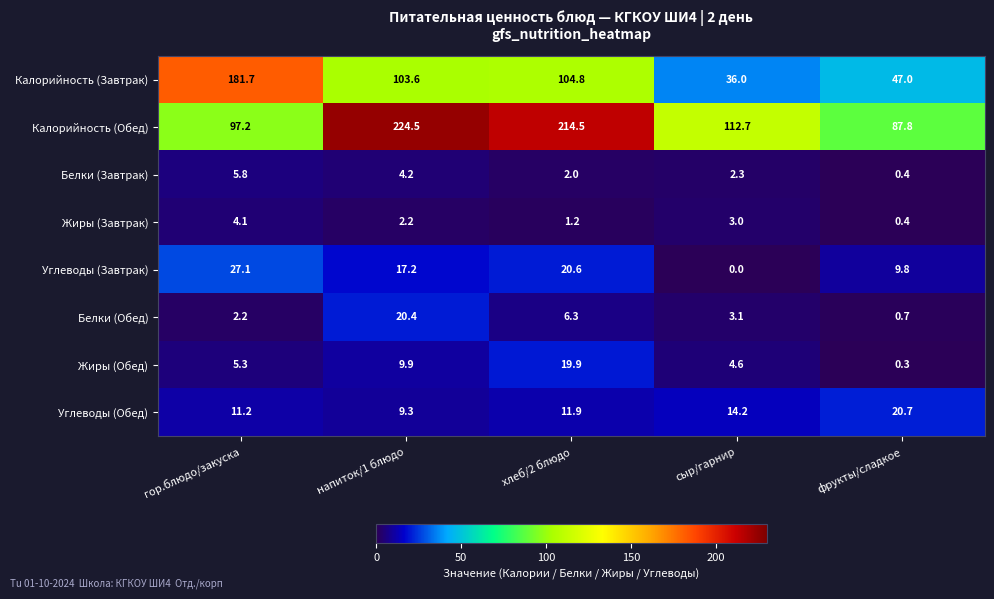

What is the greatest value displayed?

224.5